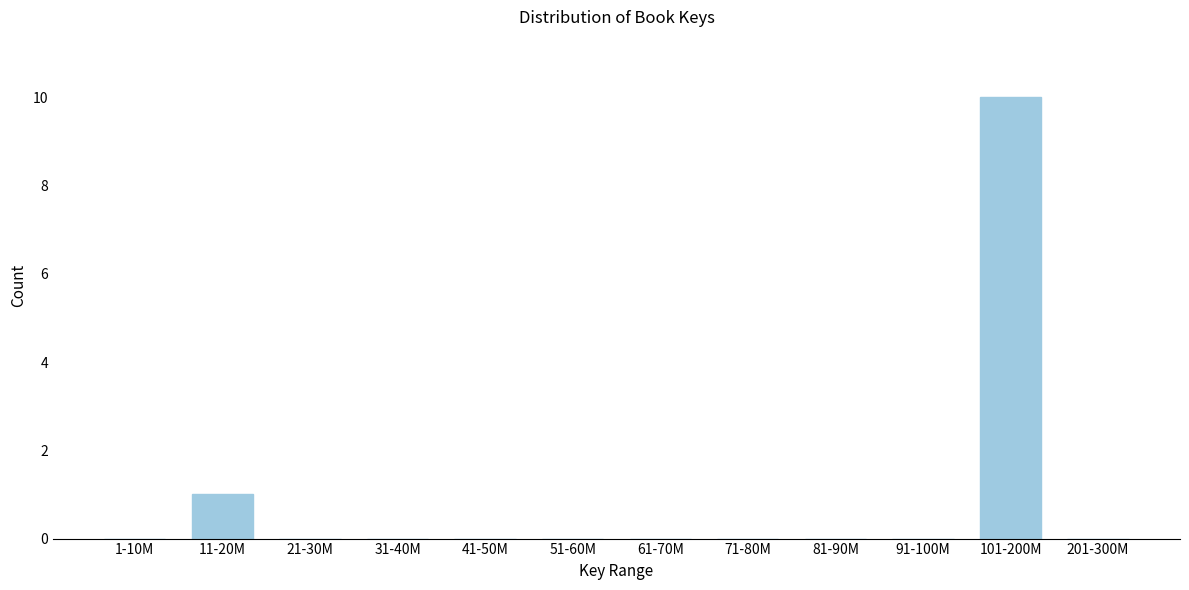

Reading right to left, transcribe all the data shown in this chart.

201-300M=0	101-200M=10	91-100M=0	81-90M=0	71-80M=0	61-70M=0	51-60M=0	41-50M=0	31-40M=0	21-30M=0	11-20M=1	1-10M=0